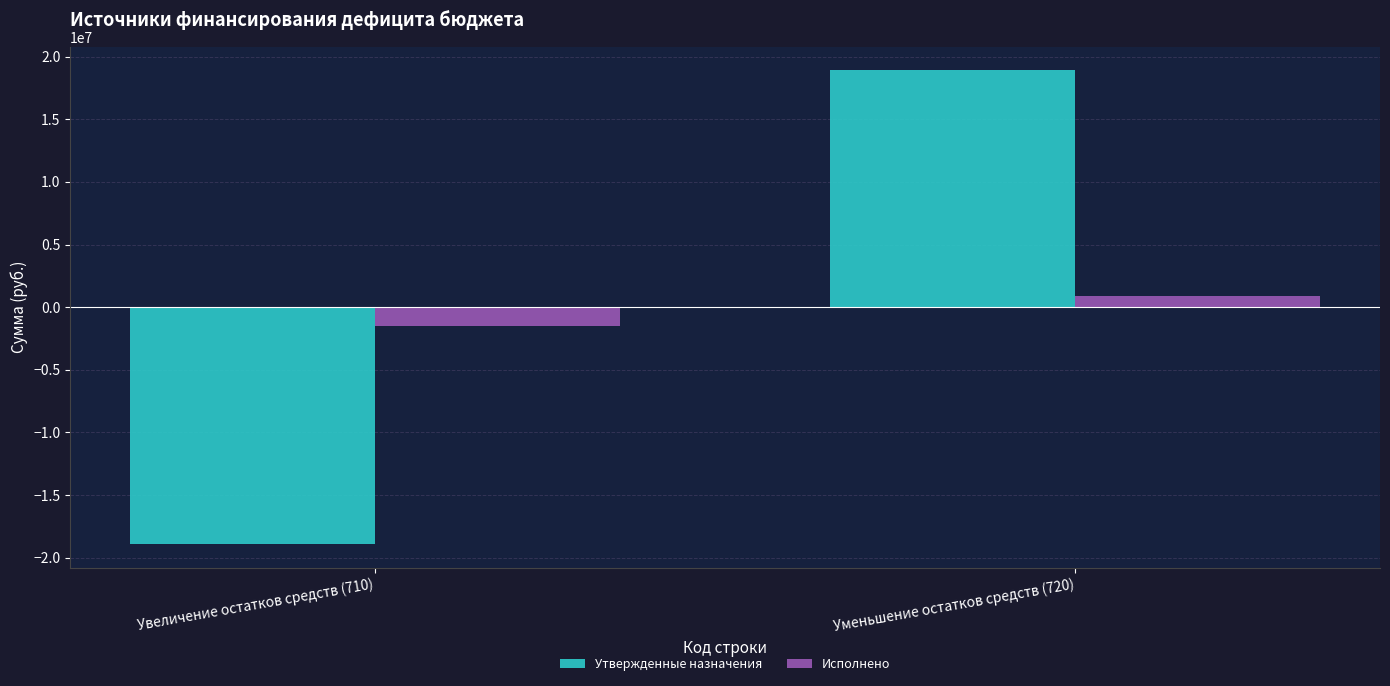

List the series in order of their peak value, lowest first.

Исполнено, Утвержденные назначения